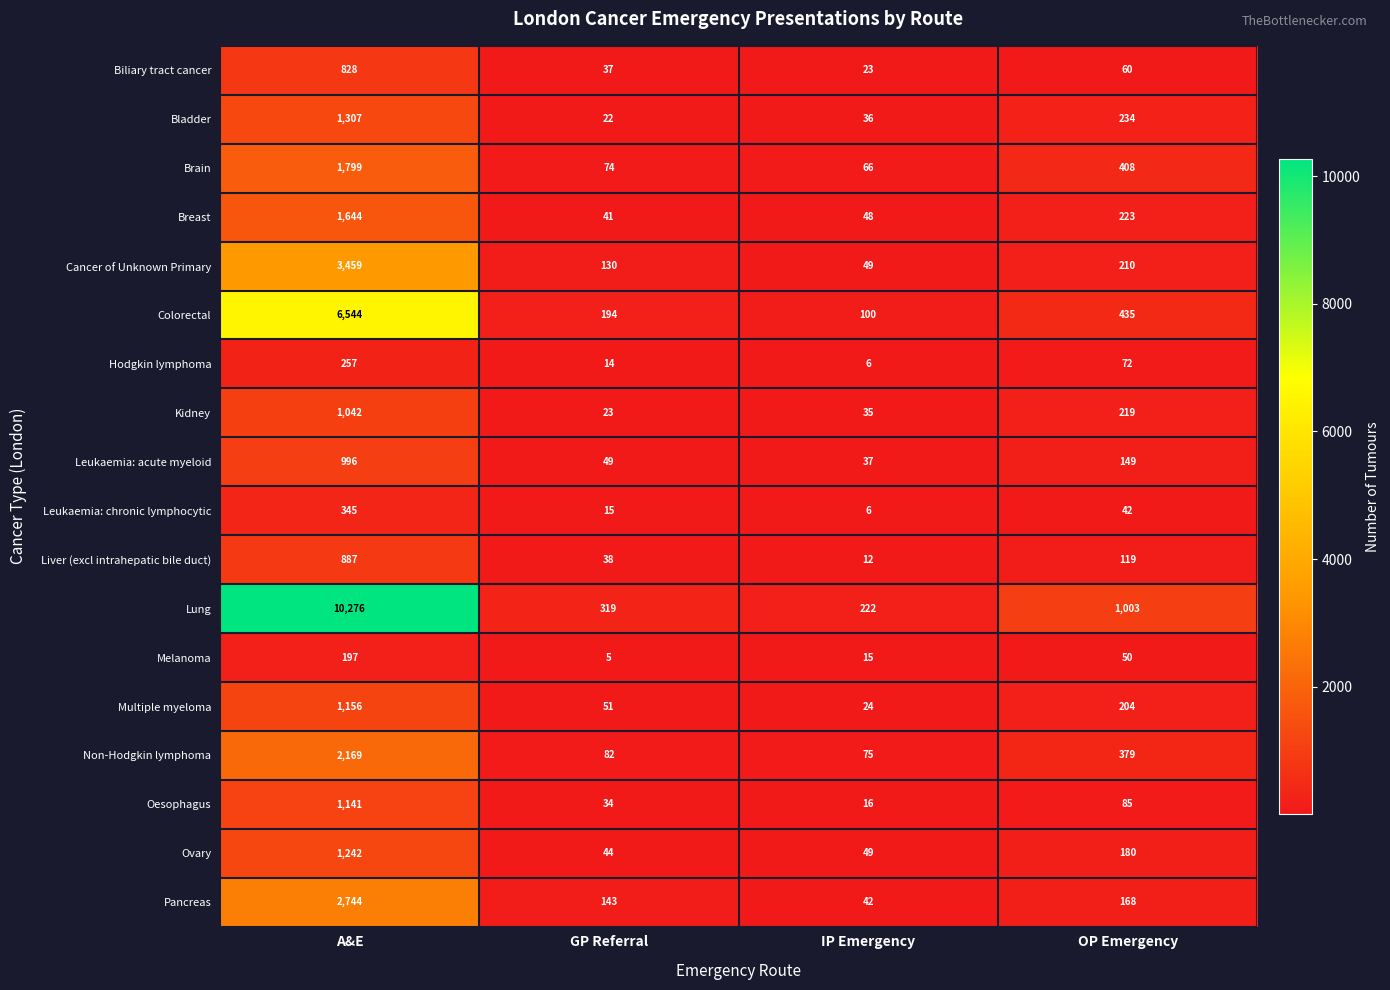

Which series has the largest total across all categories?

Lung